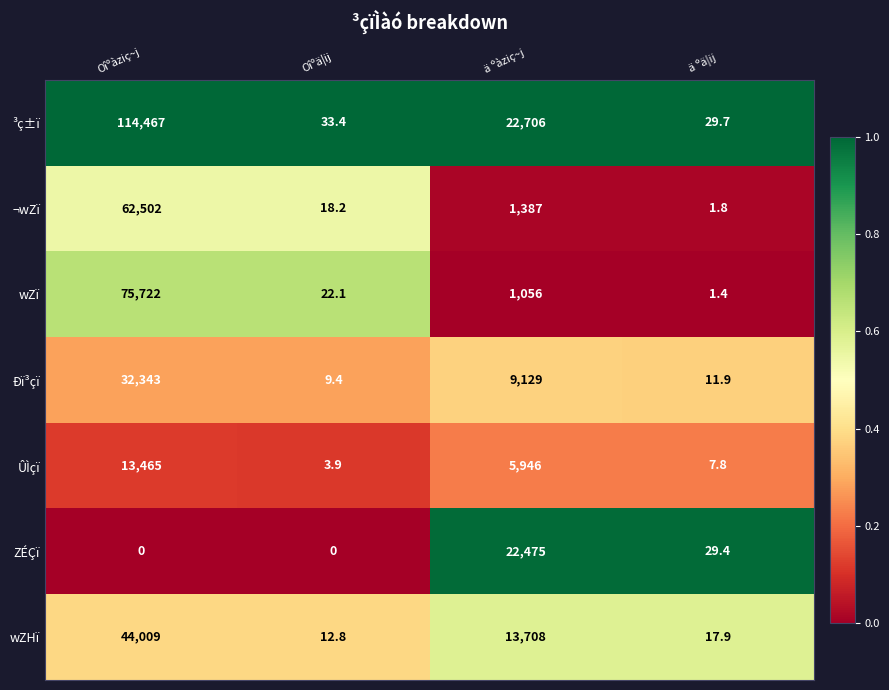

Reading right to left, extract all data points from this chart.

³ç±ï: 29.7	22706.0	33.4	114467.0
¬wZï: 1.8	1387.0	18.2	62502.0
wZï: 1.4	1056.0	22.1	75722.0
Ðï³çï: 11.9	9129.0	9.4	32343.0
ÛÌçï: 7.8	5946.0	3.9	13465.0
ZÉÇï: 29.4	22475.0	0.0	0.0
wZHï: 17.9	13708.0	12.8	44009.0